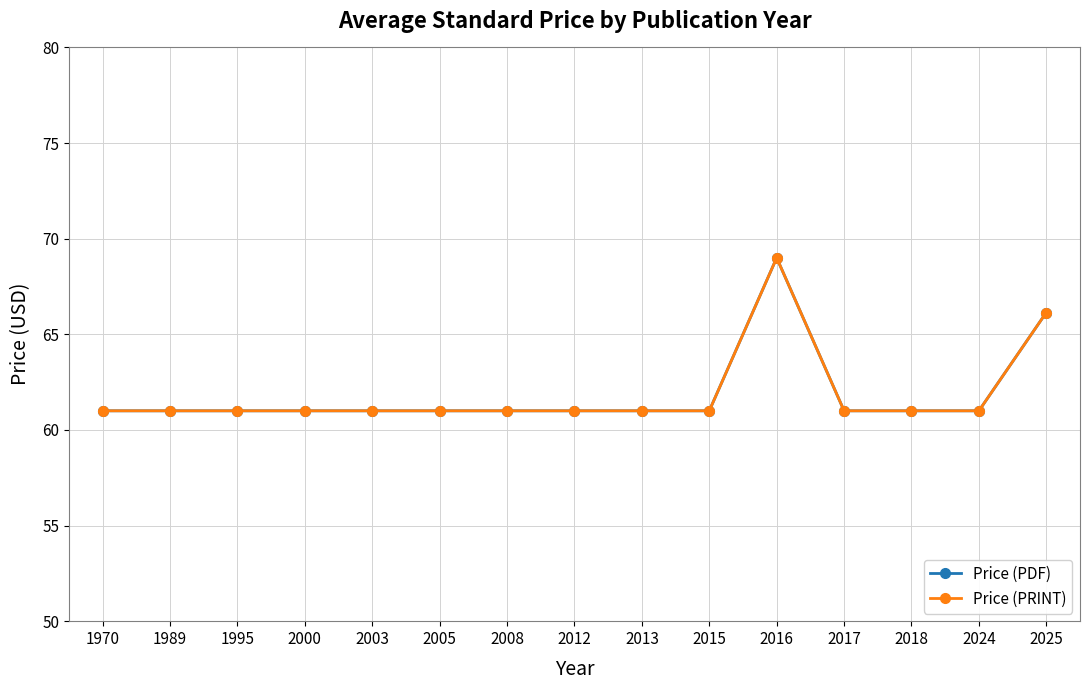

Does the chart have visible grid lines?

Yes